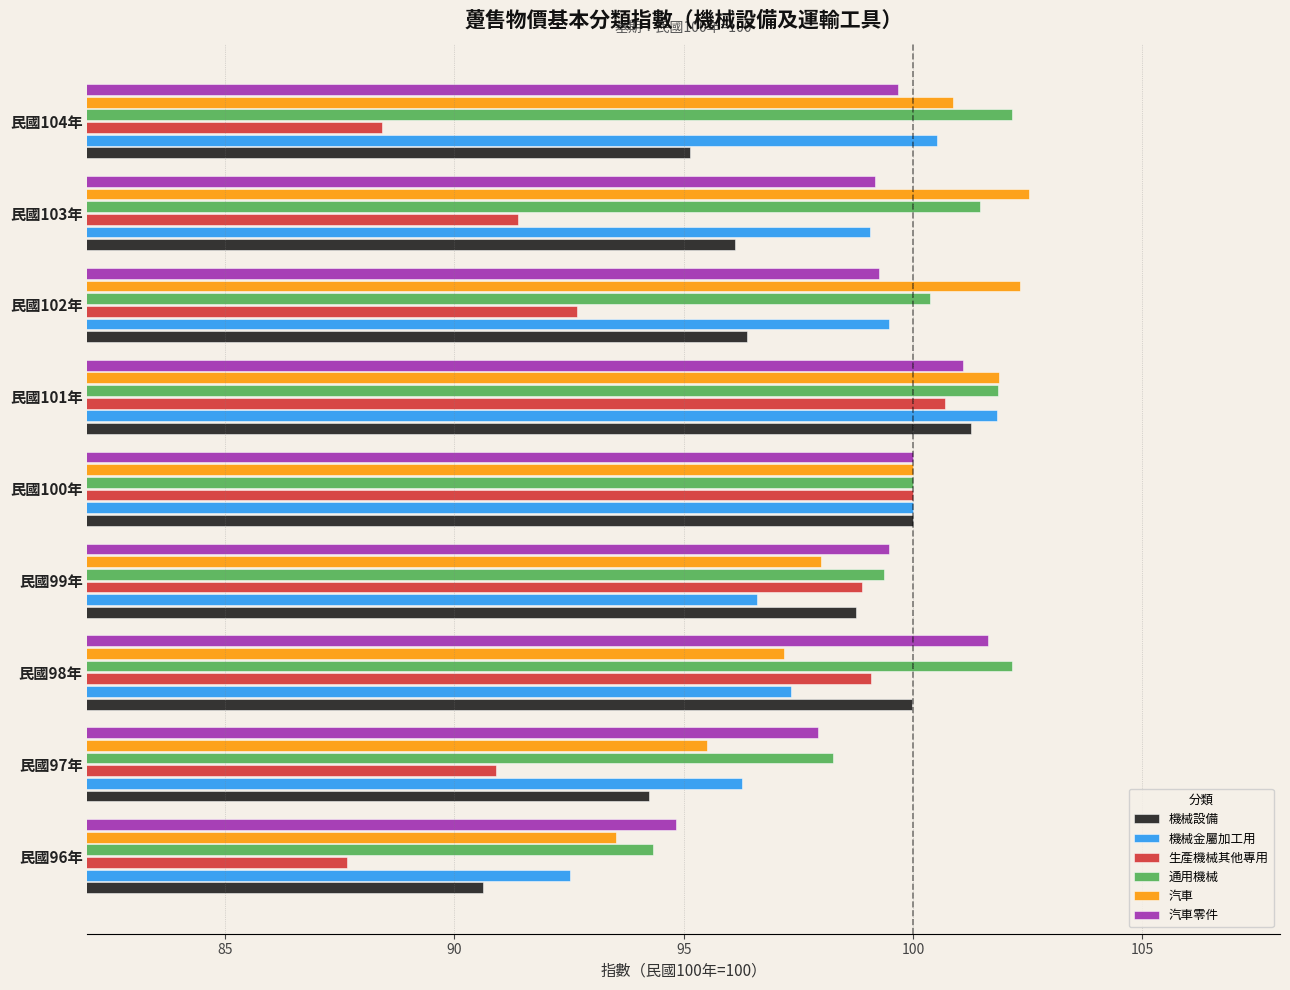

What is the lowest value of the 機械設備 series?

90.6